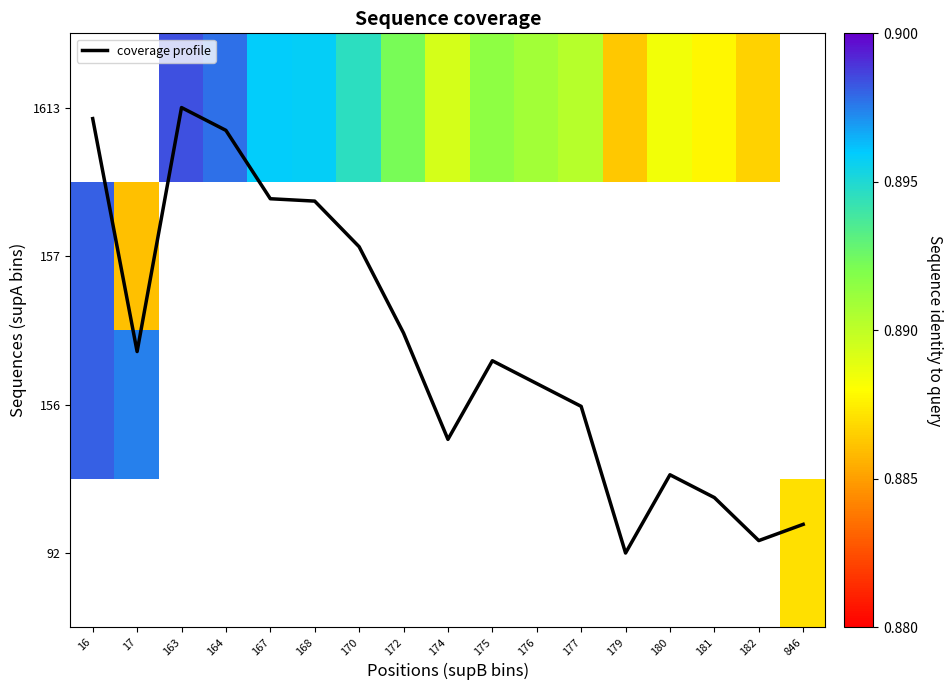

Is the value of 157 at 168 greater than the value of 156 at 16?

No